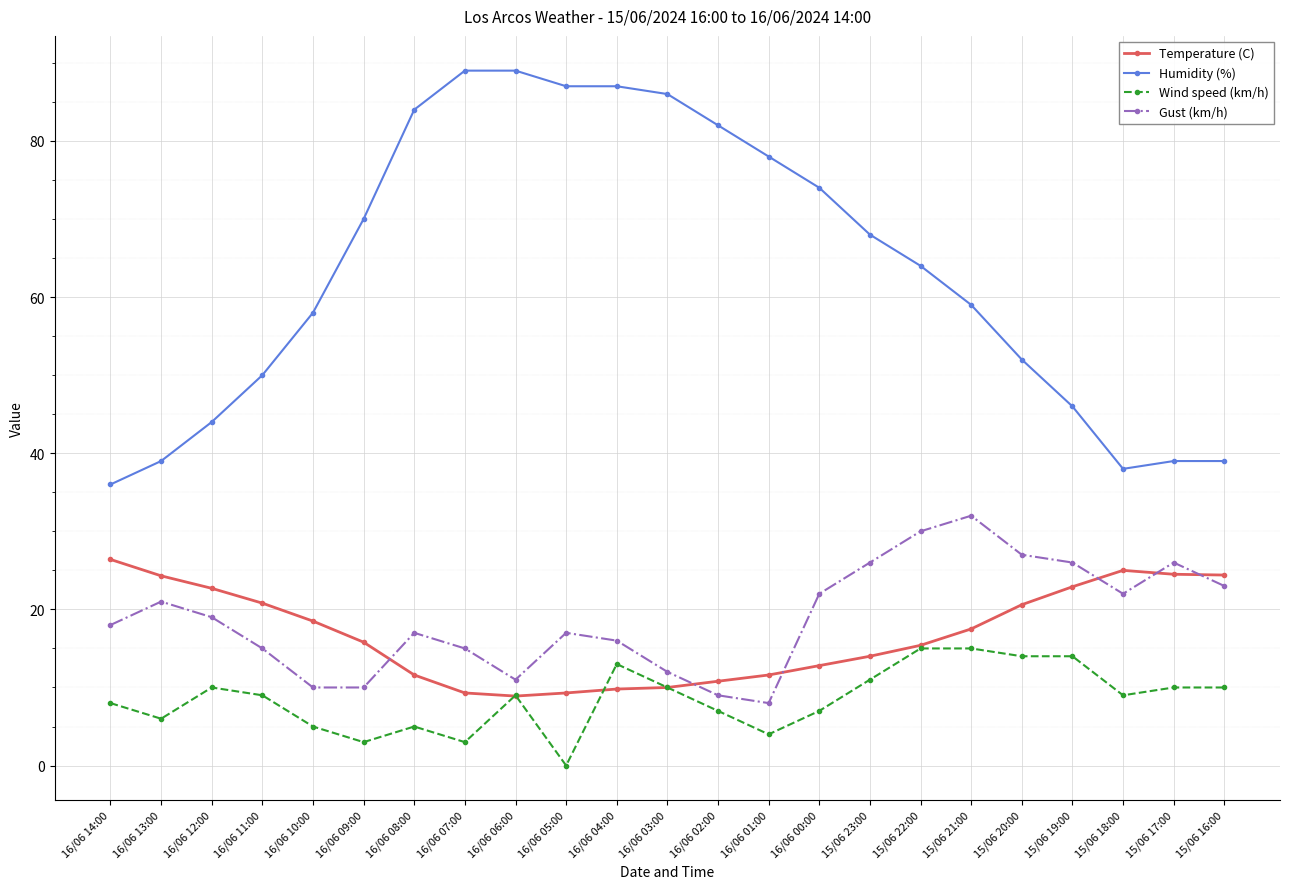

What is the difference between the second highest and minimum values in the Gust (km/h) series?

22.0